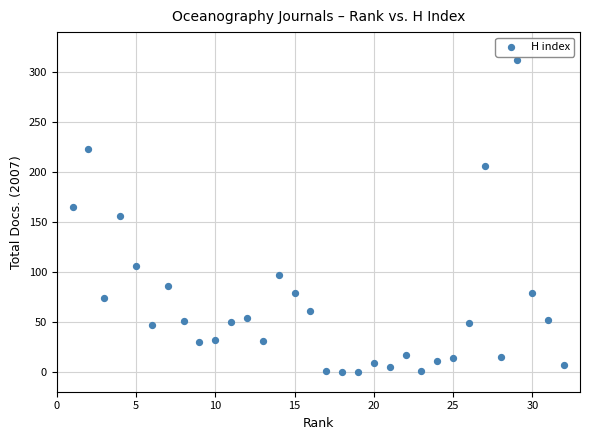

What is the range of Y values (max minus min)?

312